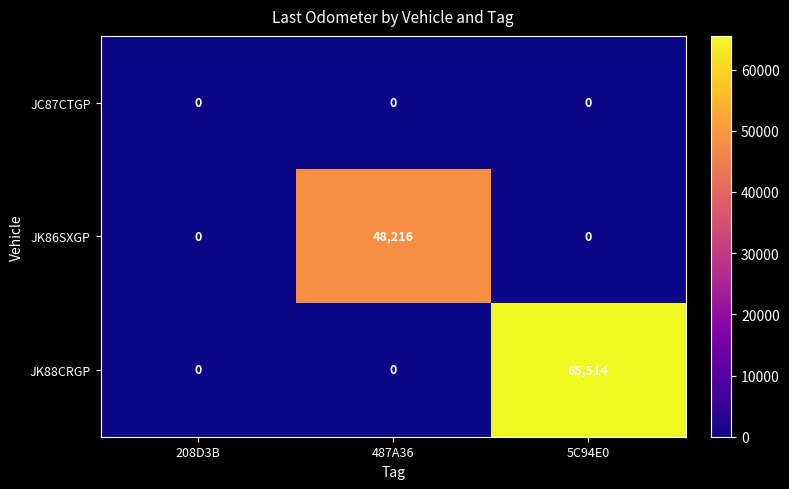

What is the difference between the maximum and minimum values in the JK88CRGP series?

65514